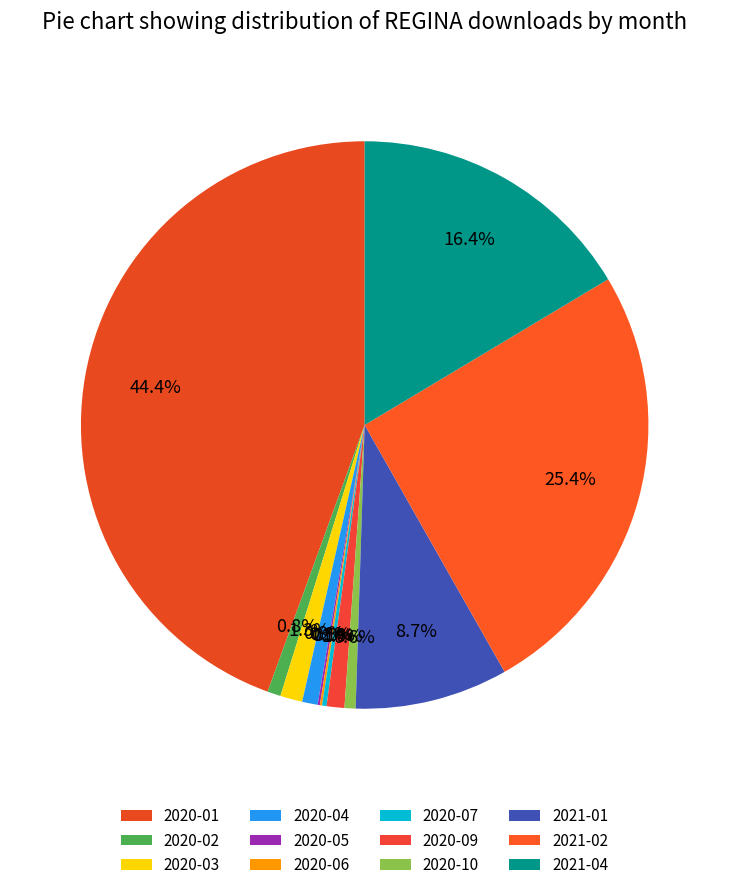

What is the change in value from 2020-09 to 2021-02?

+193